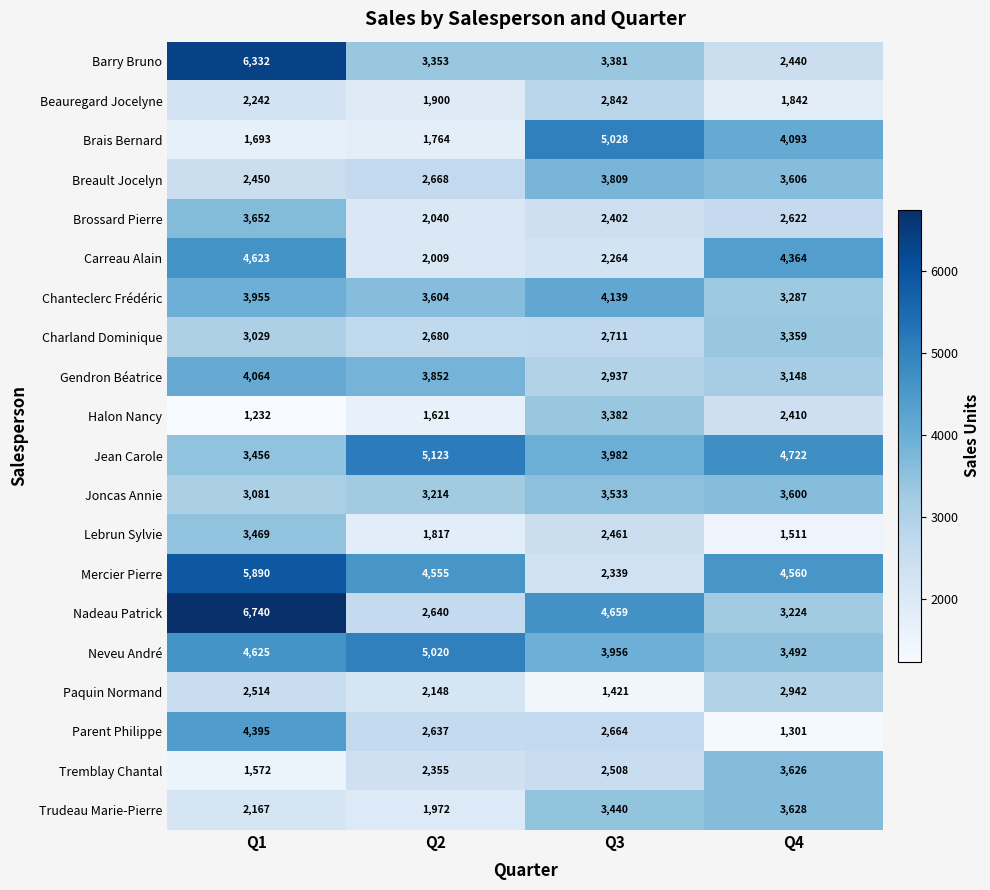

Is it true that Gendron Béatrice equals 2937 at Q3?

True